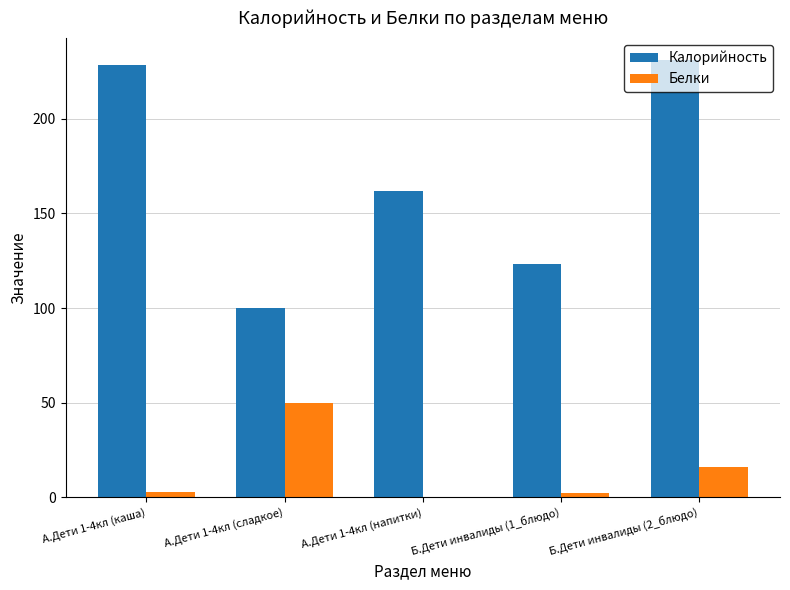

True or false: Калорийность has a value of 99.9 at А.Дети 1-4кл (сладкое).

True